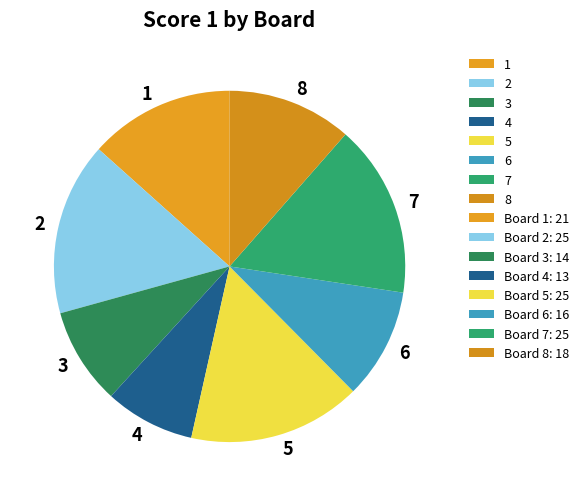

Is it true that 1 is 6% of the pie?

False